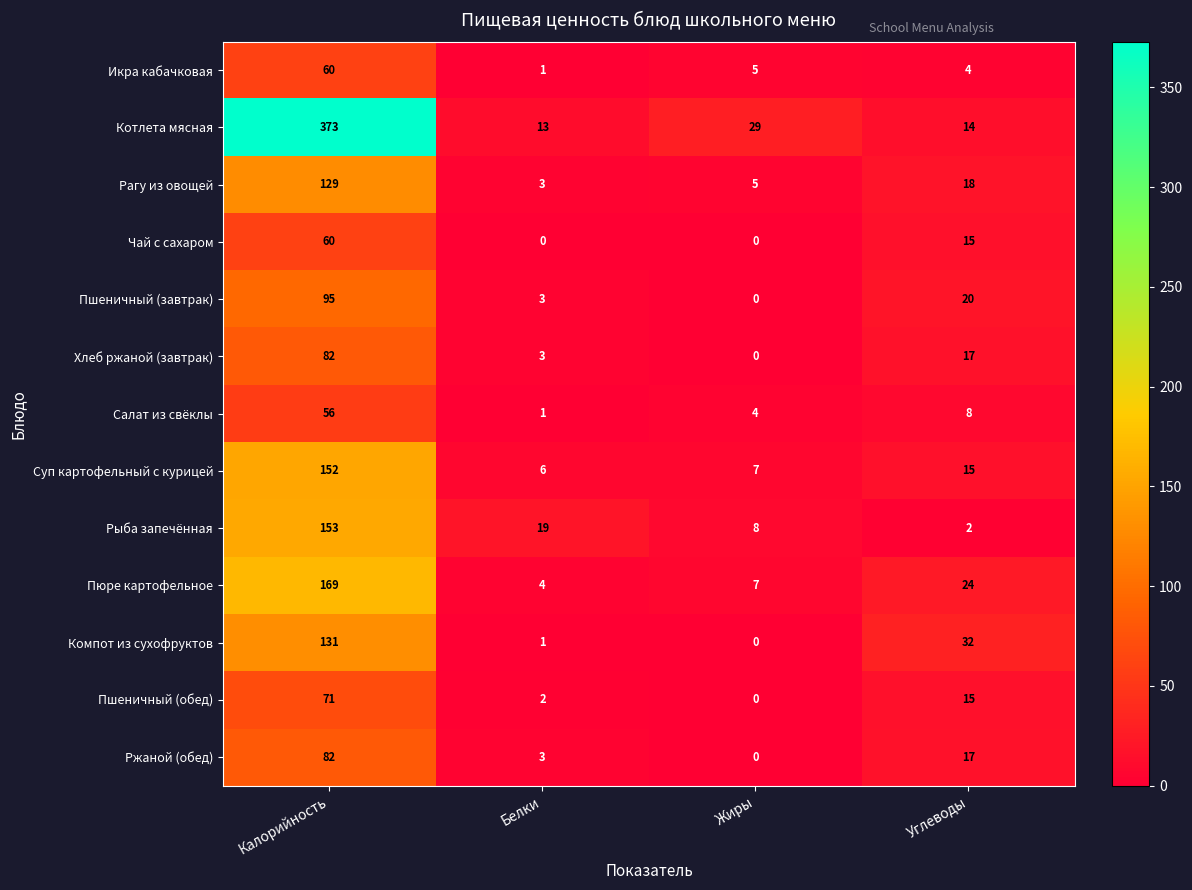

What is the total value across all series at Жиры?

65